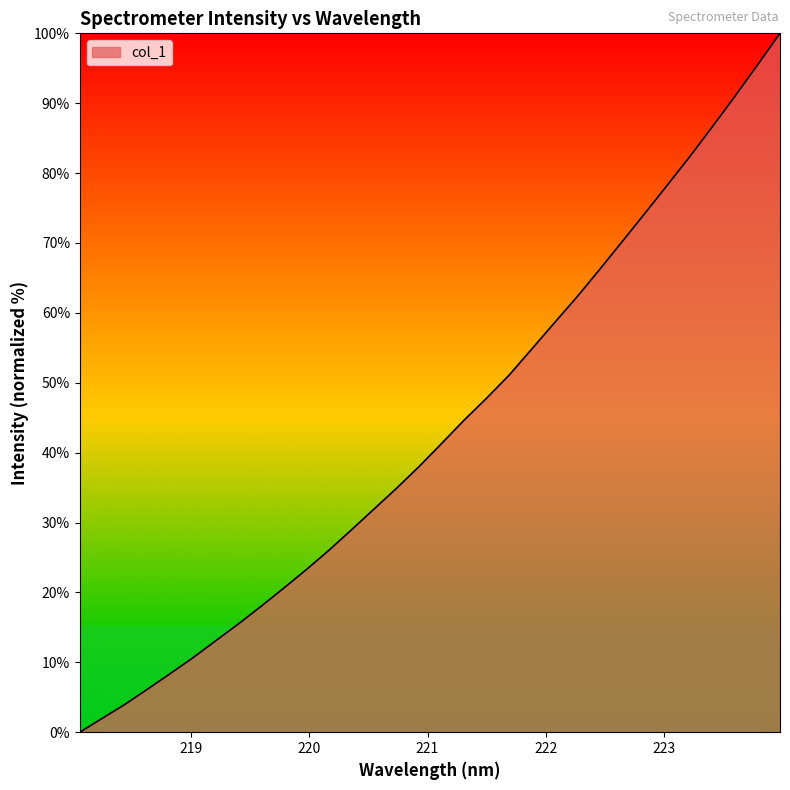

What is the difference between the maximum and minimum values?

100.0